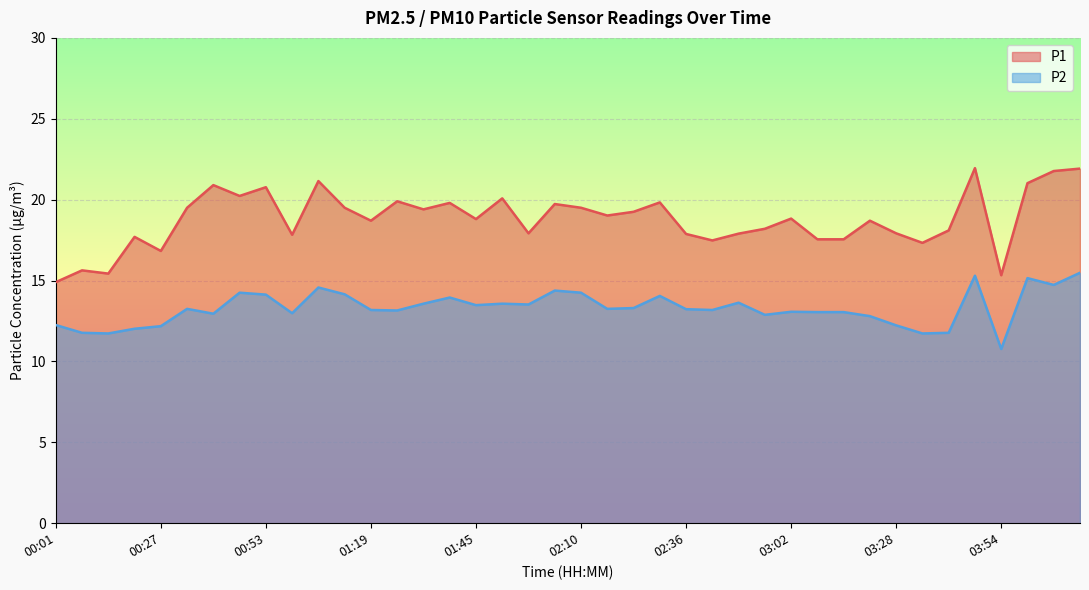

At which category does the chart reach its minimum across all series?

03:54